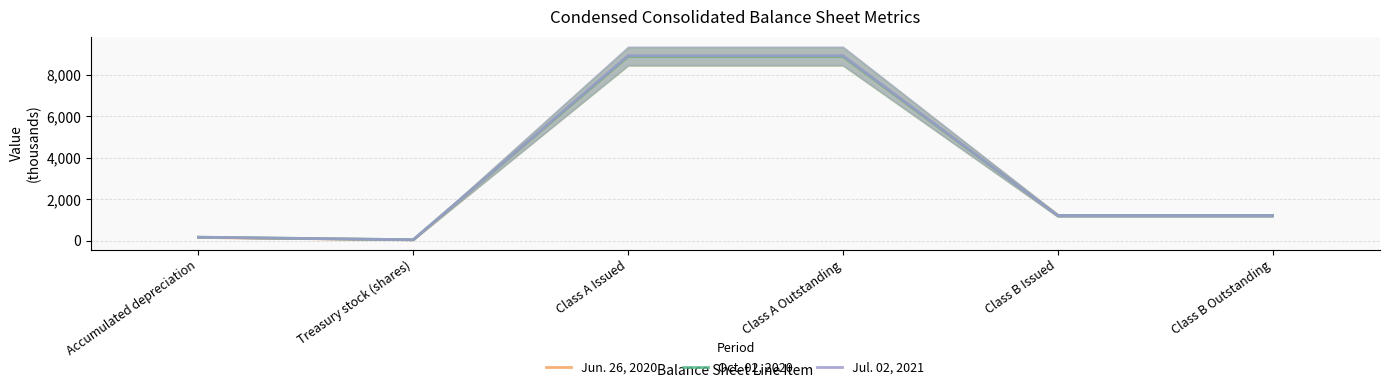

Count the number of categories in the chart.

6